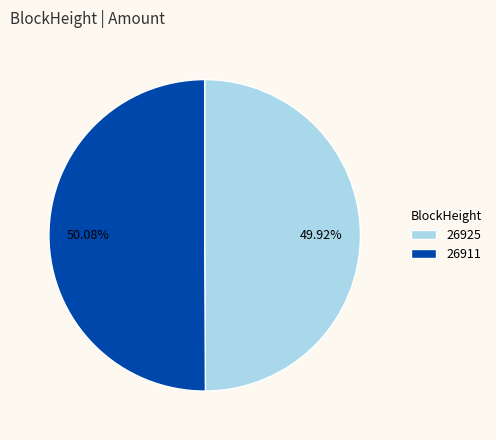

To the nearest percent, what is the average slice percentage?

50%